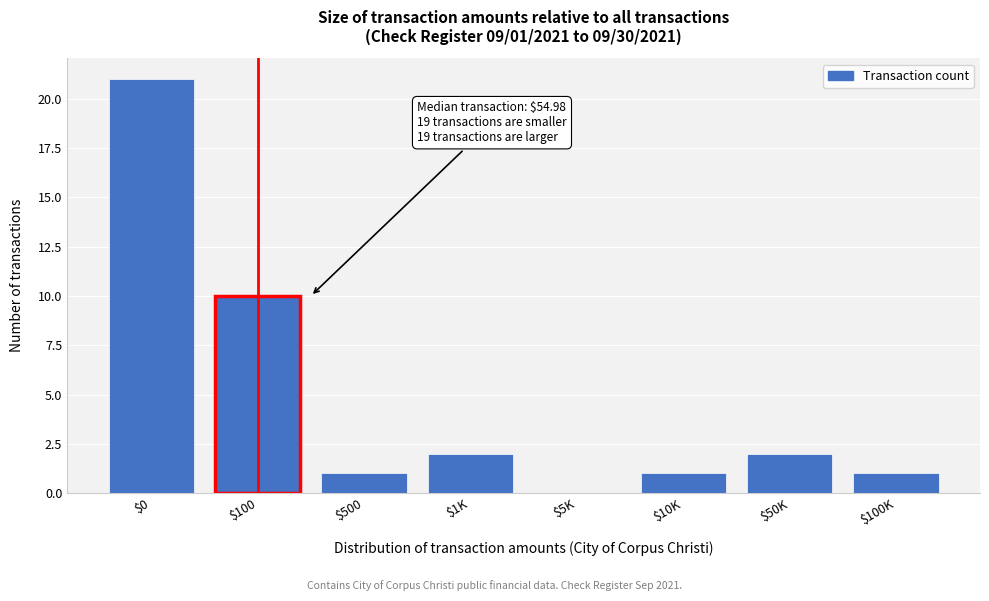

True or false: the data shows 2 at $10K.

False